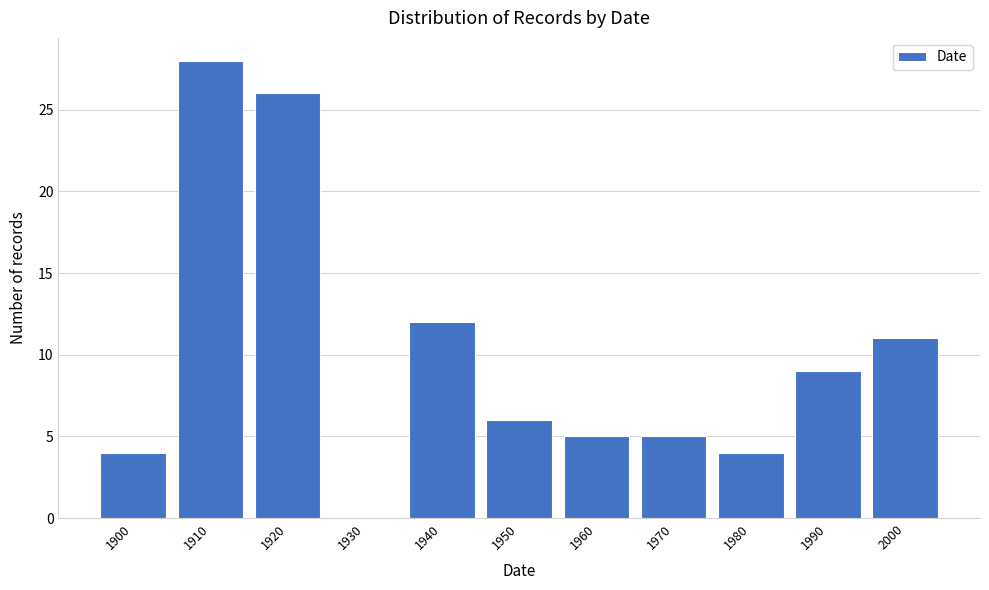

Reading right to left, what are all the values shown in this chart?

2000=11	1990=9	1980=4	1970=5	1960=5	1950=6	1940=12	1930=0	1920=26	1910=28	1900=4